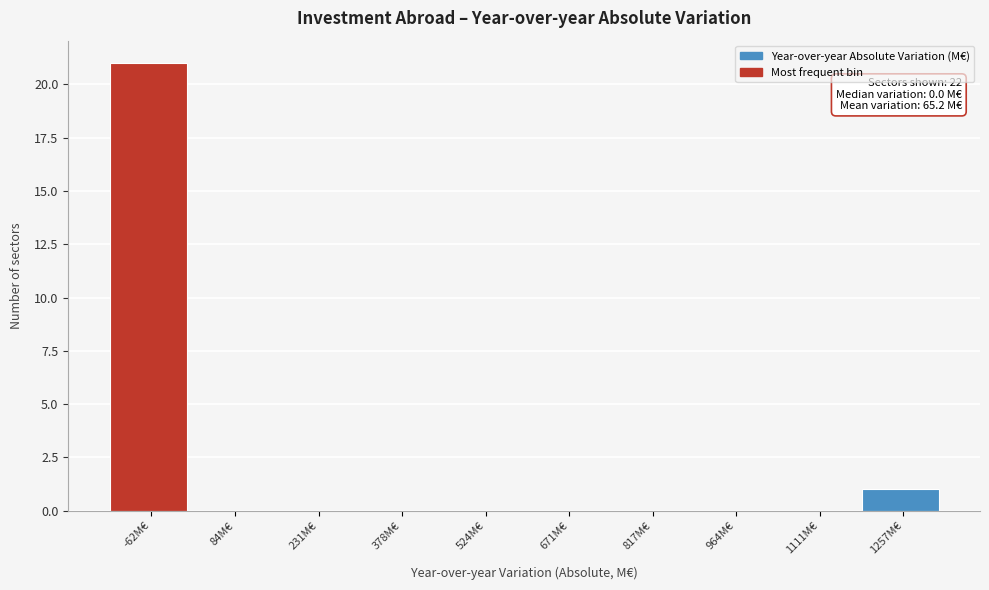

Reading left to right, transcribe all the data shown in this chart.

-62M€=21	84M€=0	231M€=0	378M€=0	524M€=0	671M€=0	817M€=0	964M€=0	1111M€=0	1257M€=1